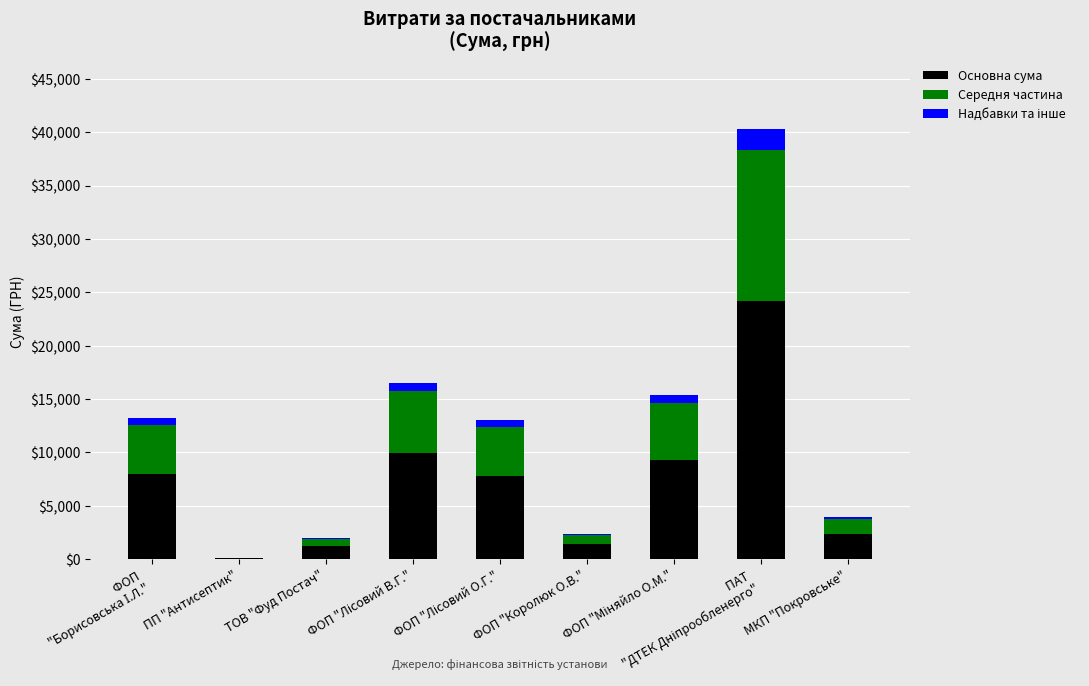

The value of Основна сума at МКП "Покровське" is 3873.6. True or false?

False